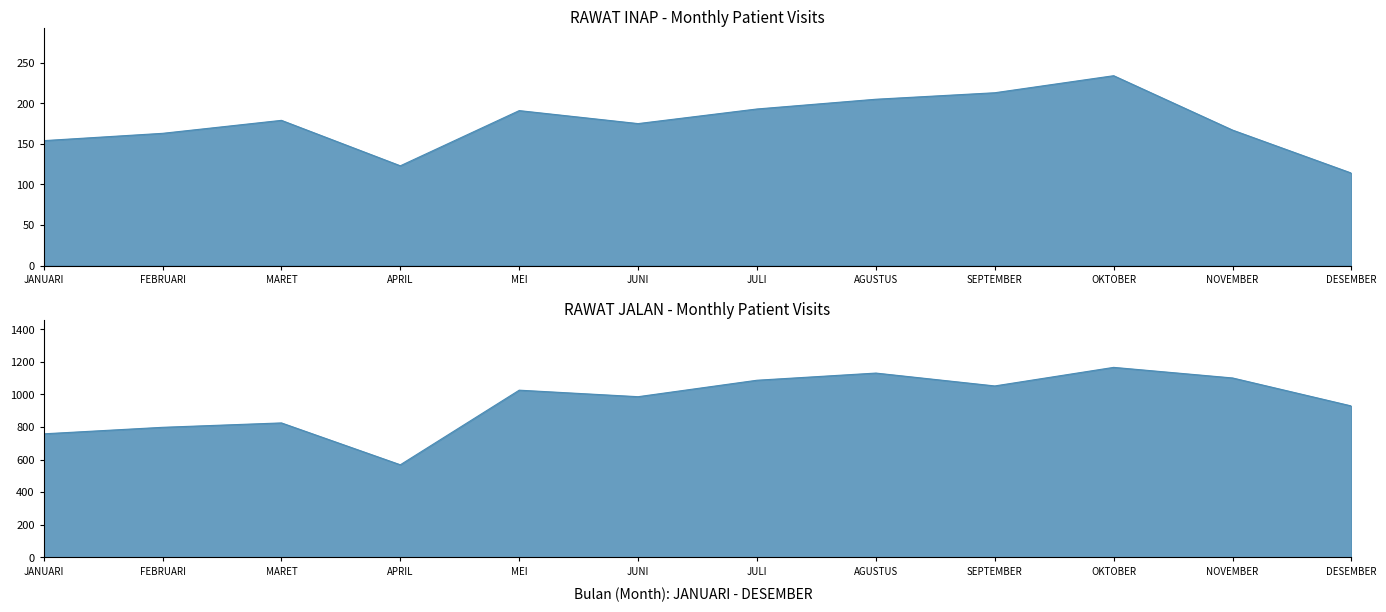

True or false: RAWAT INAP and RAWAT JALAN intersect in this chart.

False